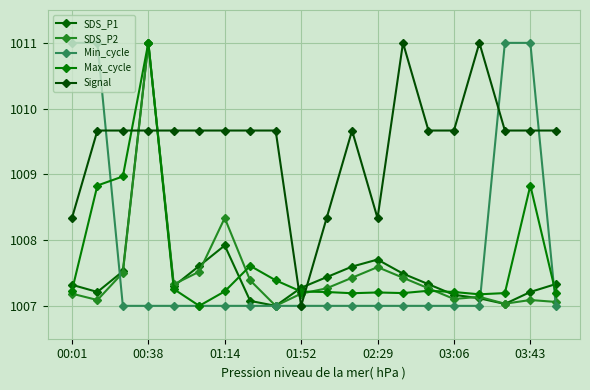

How many categories are shown in the chart?

20